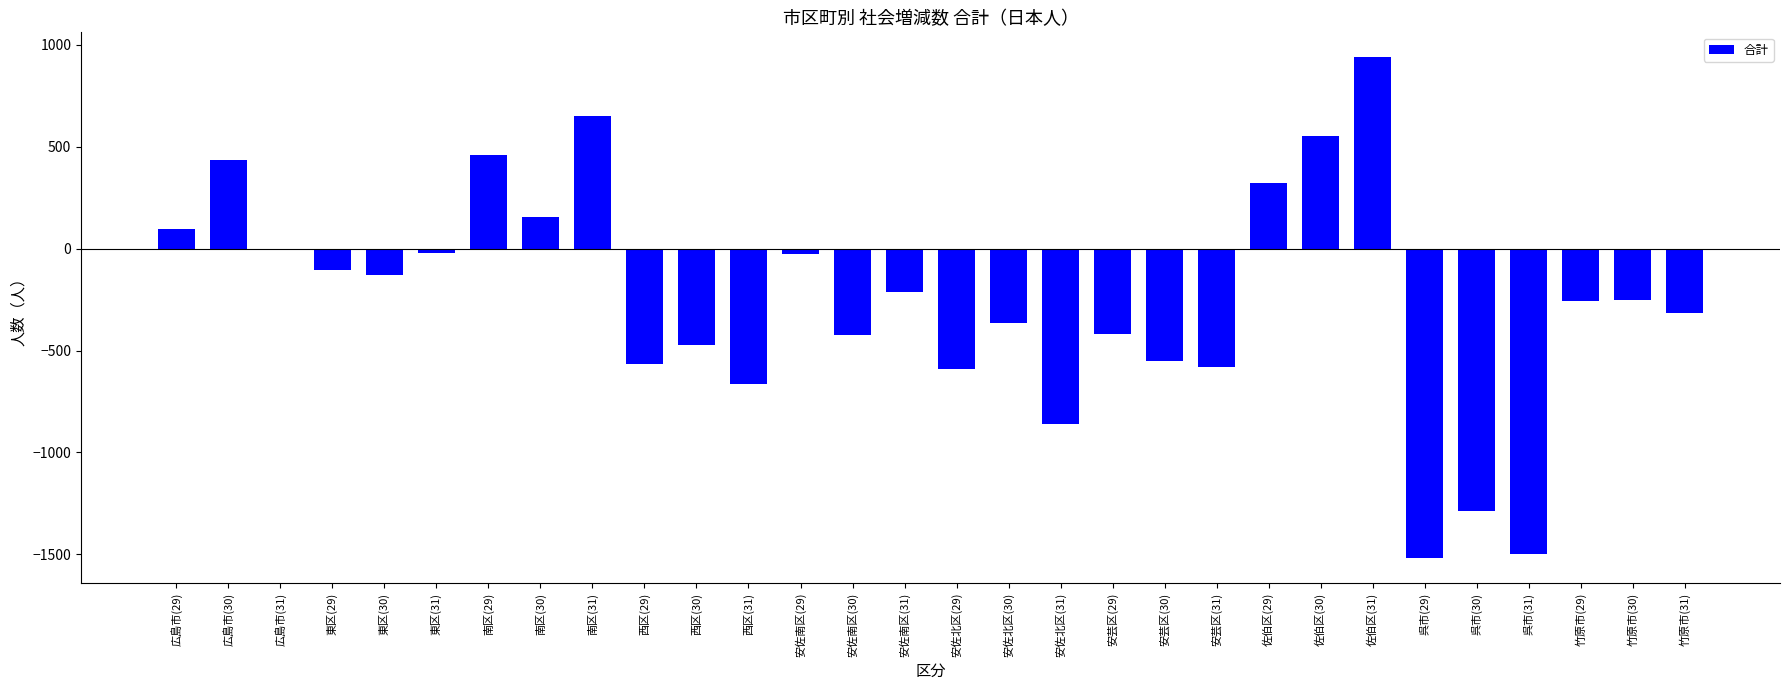

What is the sum of all values?

-7509